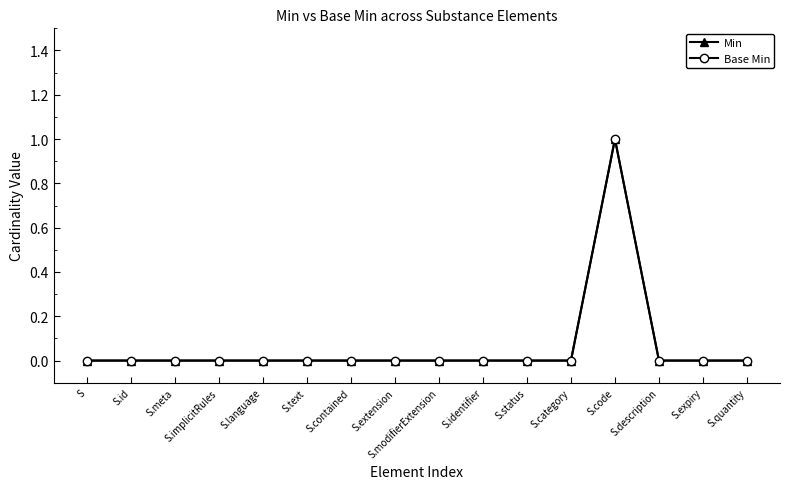

Does the chart have visible grid lines?

No